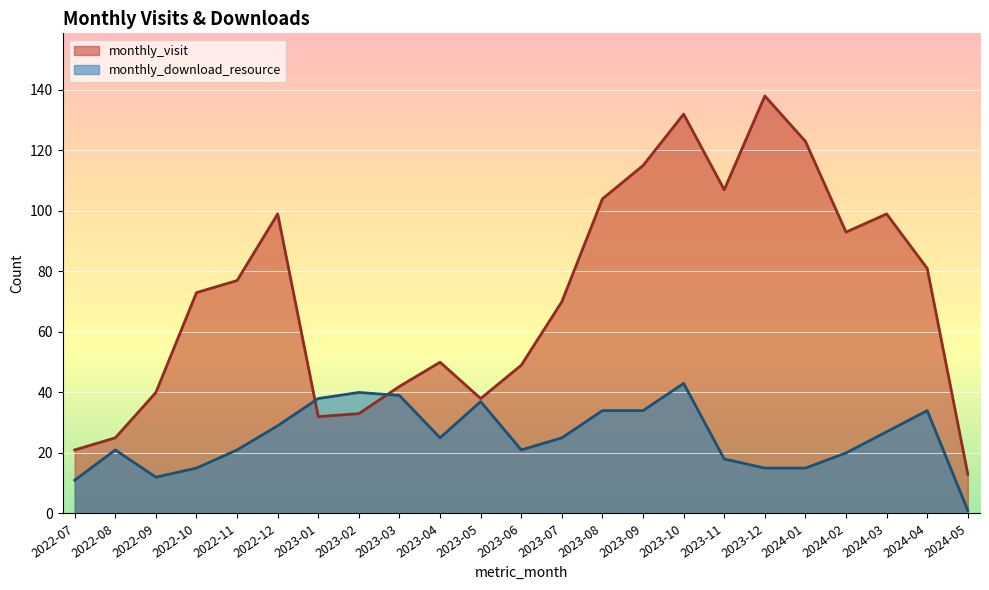

True or false: monthly_visit has more than 2 points higher than both neighbors.

True